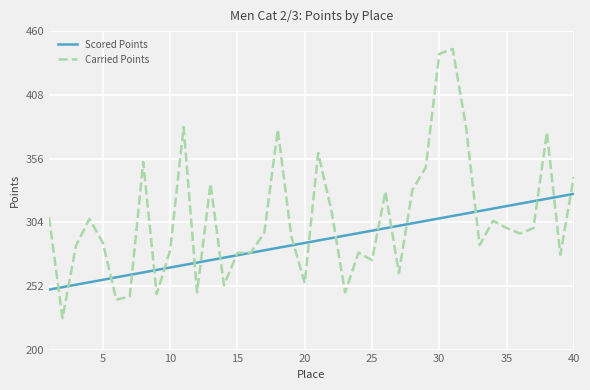

How many values in the Scored Points series are below 289?

20